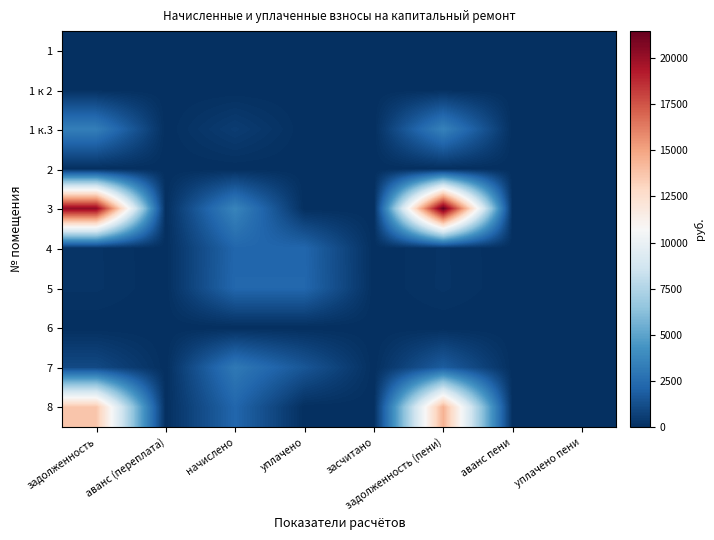

At which category does the chart reach its minimum across all series?

задолженность